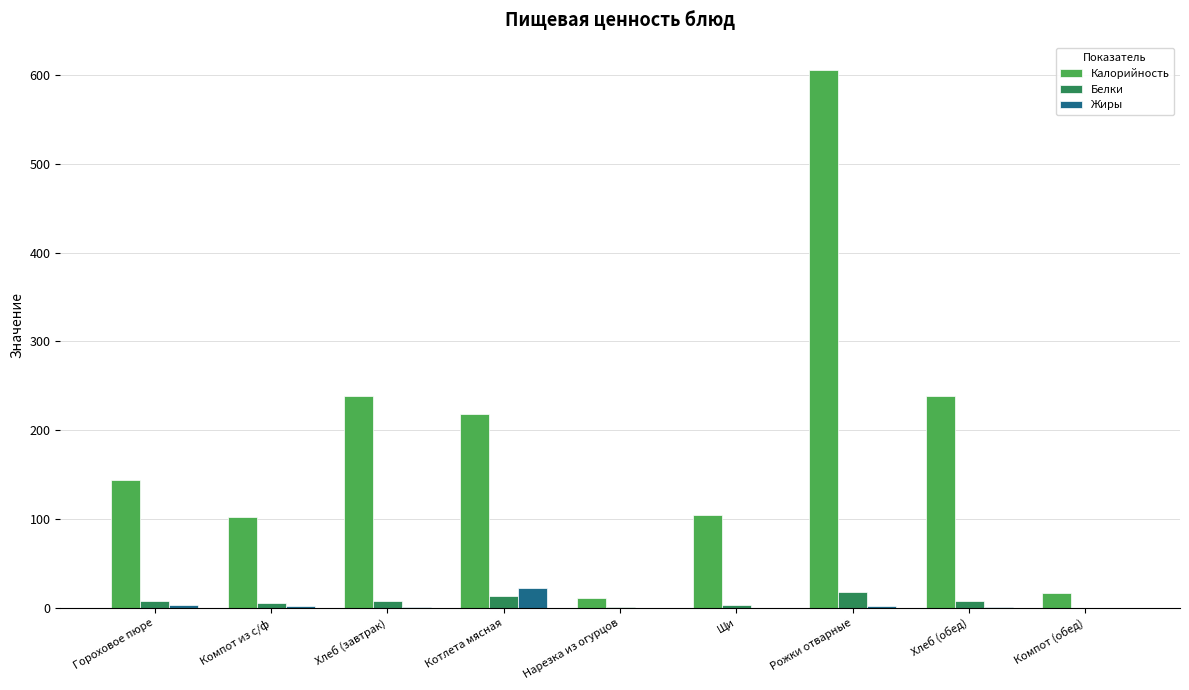

Which series changed the most between Гороховое пюре and Нарезка из огурцов?

Калорийность